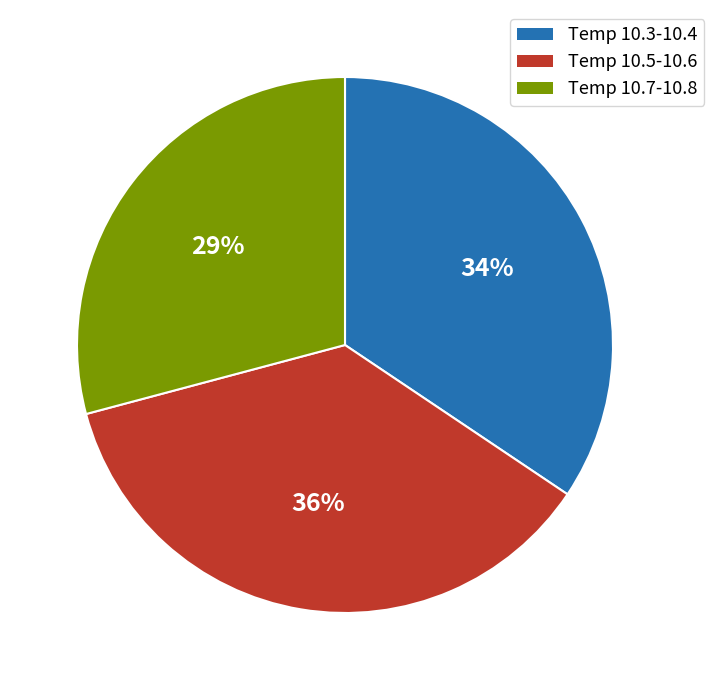

Is there any slice that represents more than half of the pie?

No